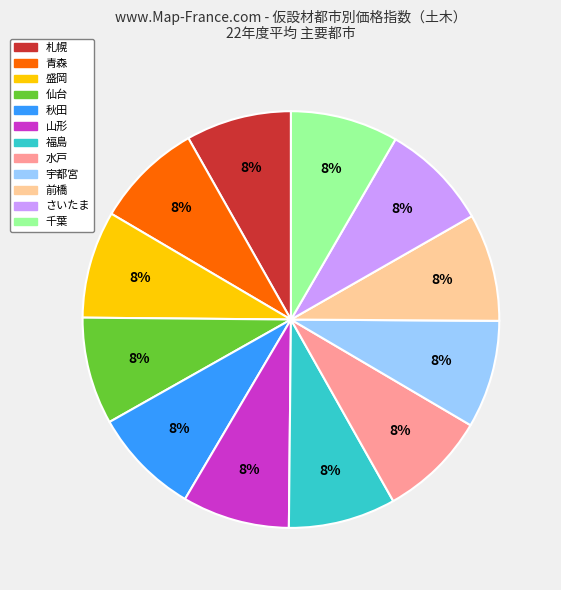

To the nearest percent, what percentage of the pie is 千葉?

8%